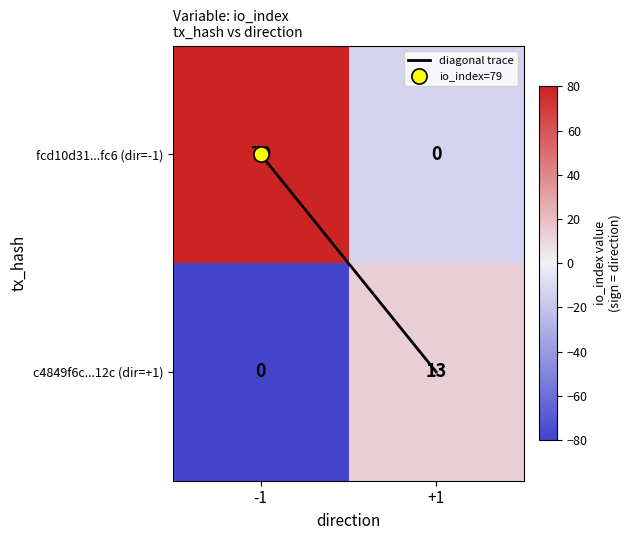

Count the number of data series in this chart.

2